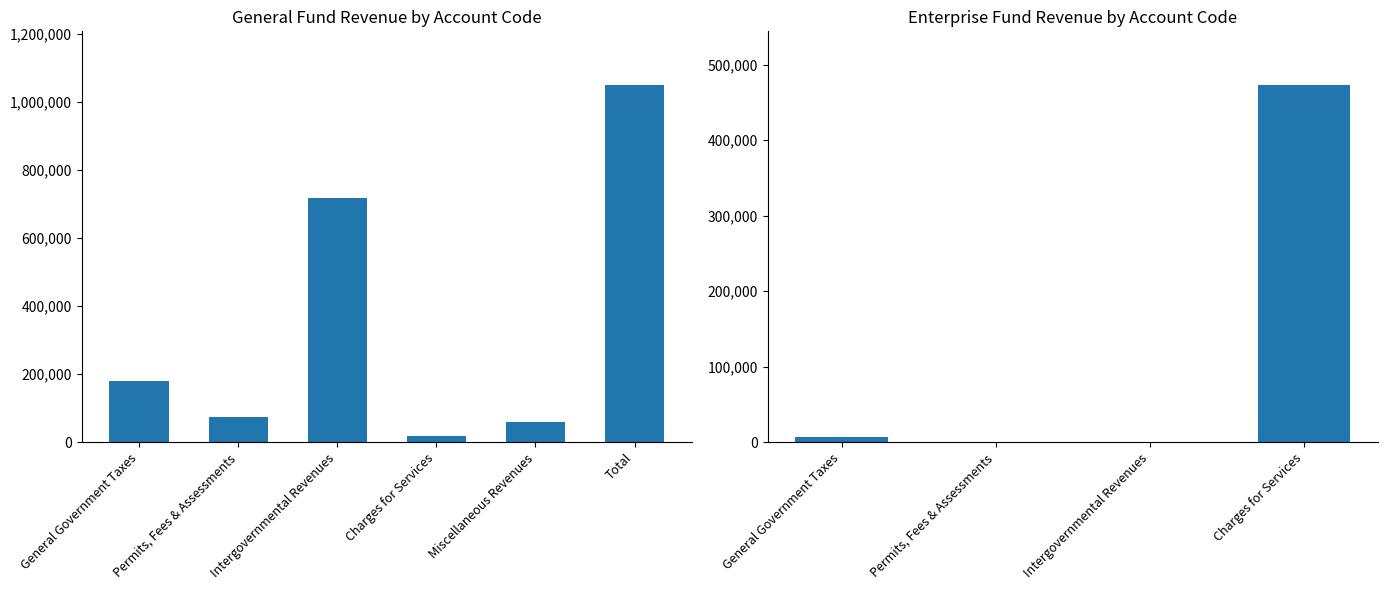

Which series has the widest spread of values?

General